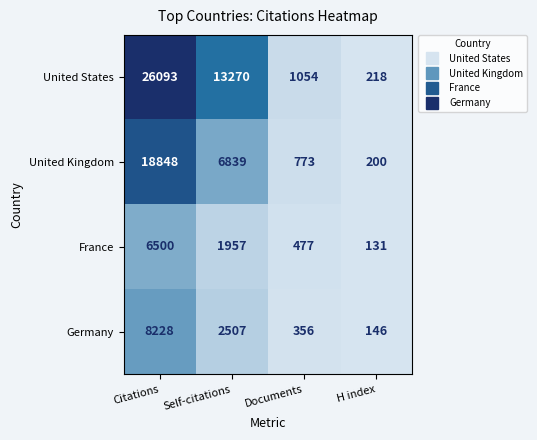

What is the sum of all United Kingdom values?

26660